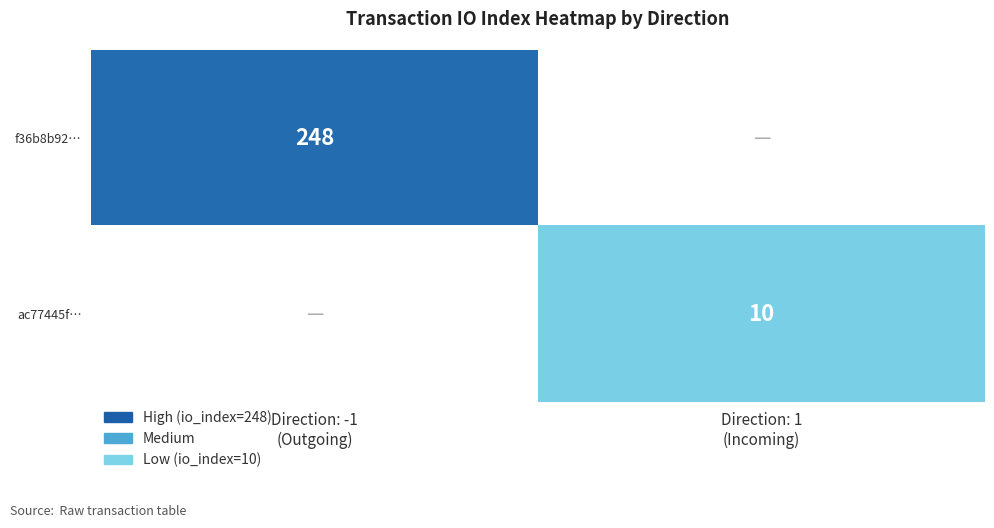

What is the maximum value for f36b8b92…?

248.0